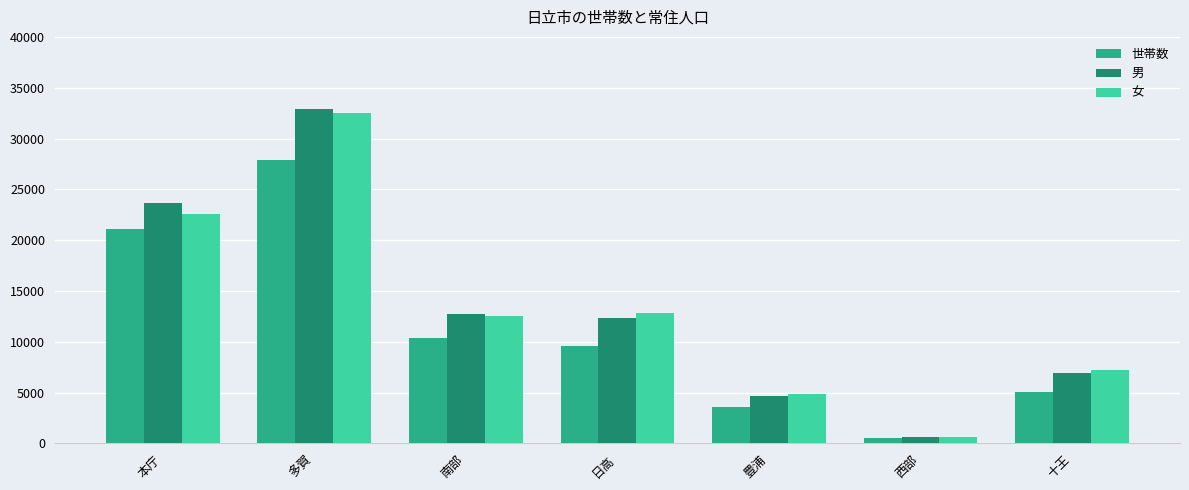

What is the value of the 世帯数 bar at the 5th from the left?

3580